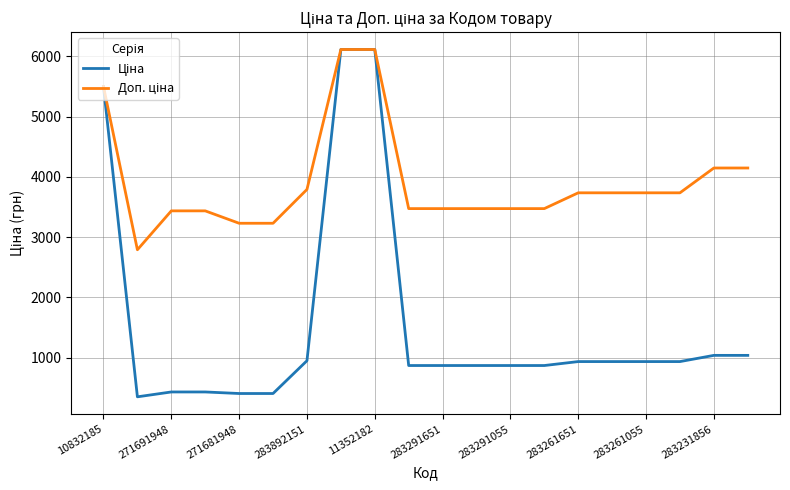

What is the greatest value displayed?

6112.5